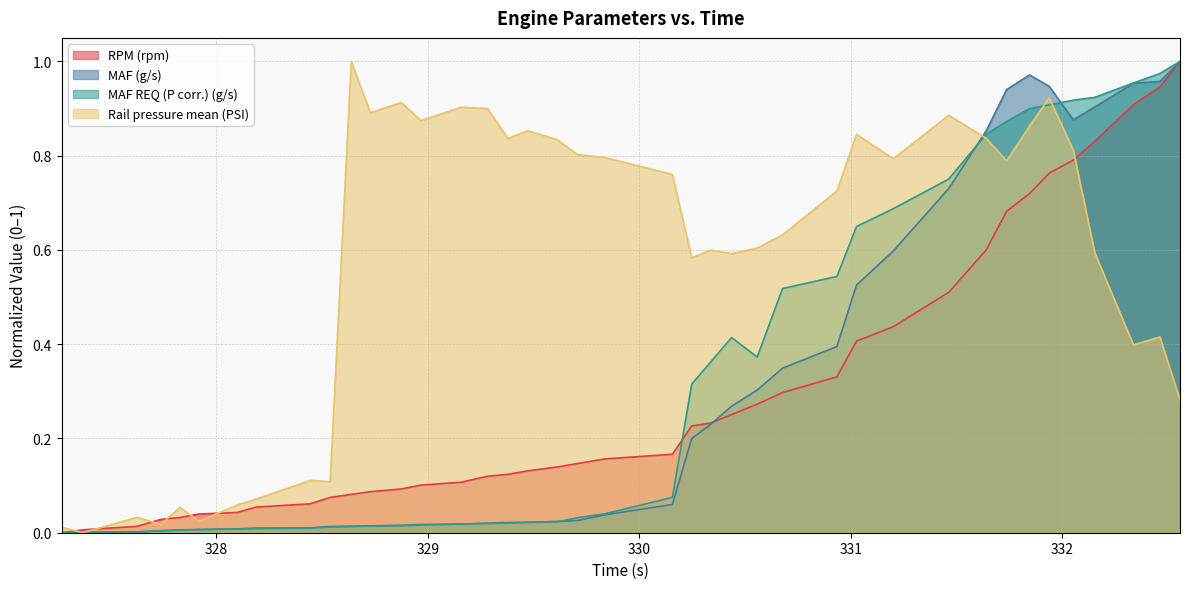

How many distinct data groups are displayed?

4